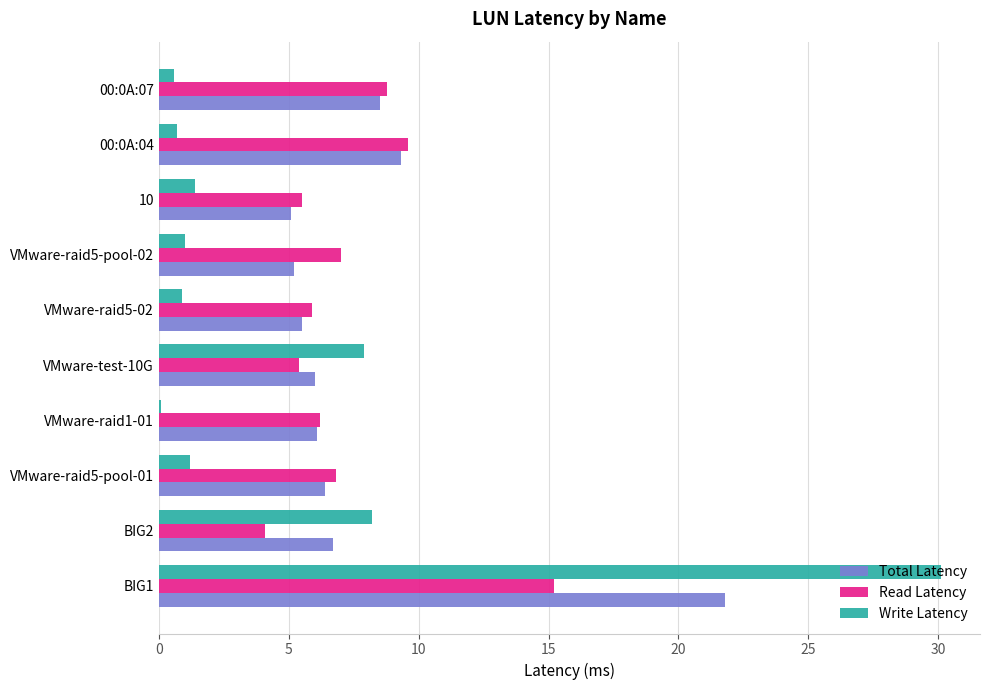

True or false: Read Latency has a value of 7.6 at 10.

False